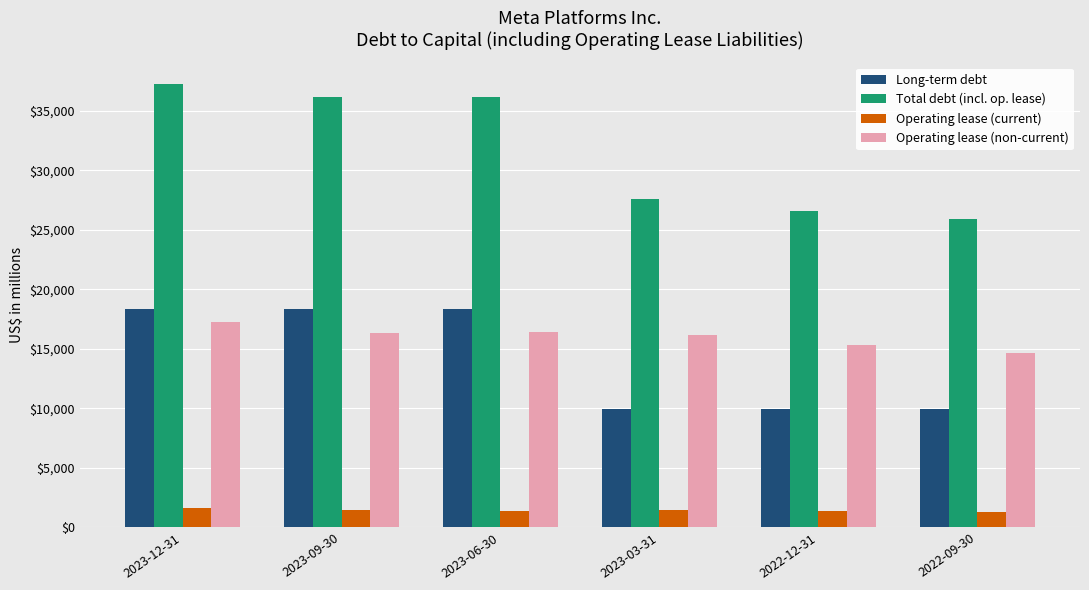

The value of Total debt (incl. op. lease) at 2023-09-30 is 59721. True or false?

False